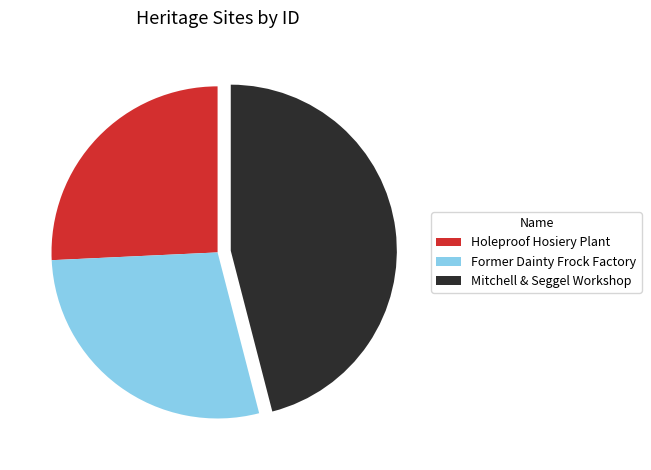

Combined, do Former Dainty Frock Factory and Holeproof Hosiery Plant account for over 50%?

Yes